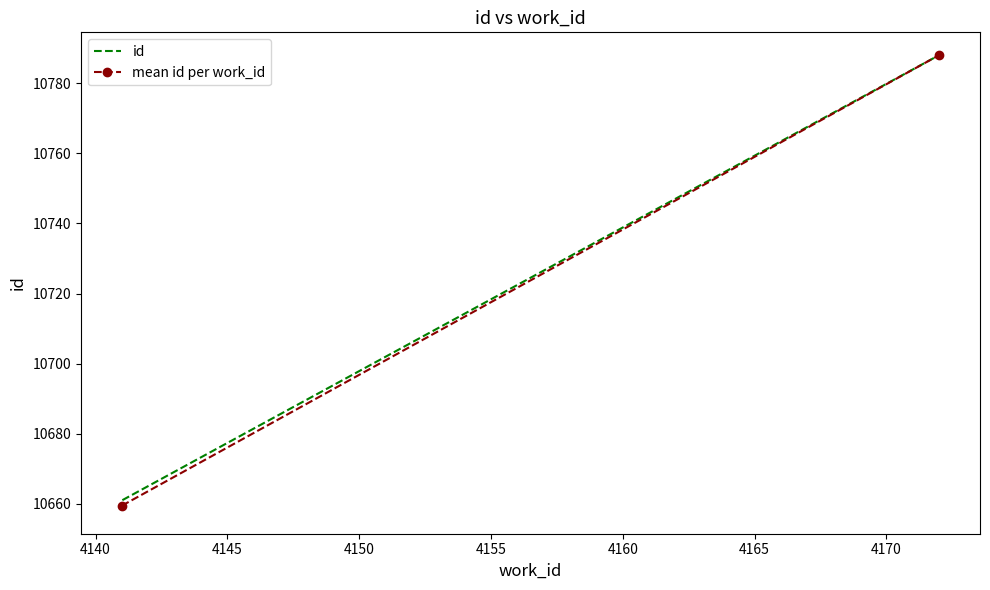

Is it true that the value at 4141 is 4058?

False